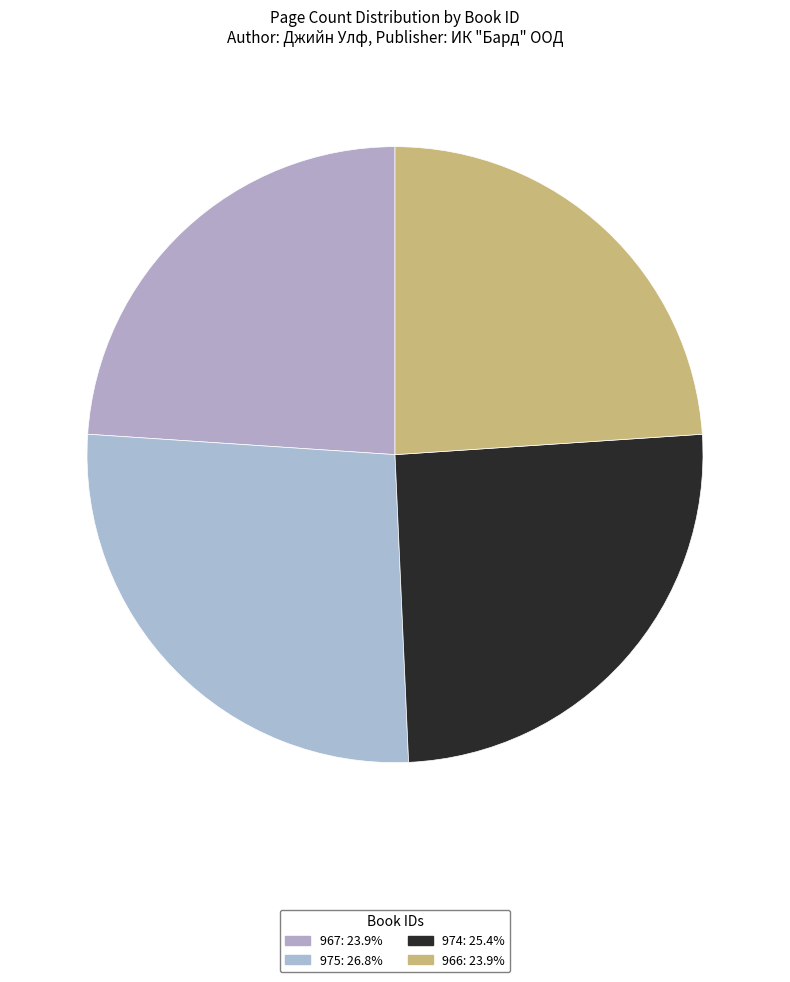

Is there any slice that represents more than half of the pie?

No